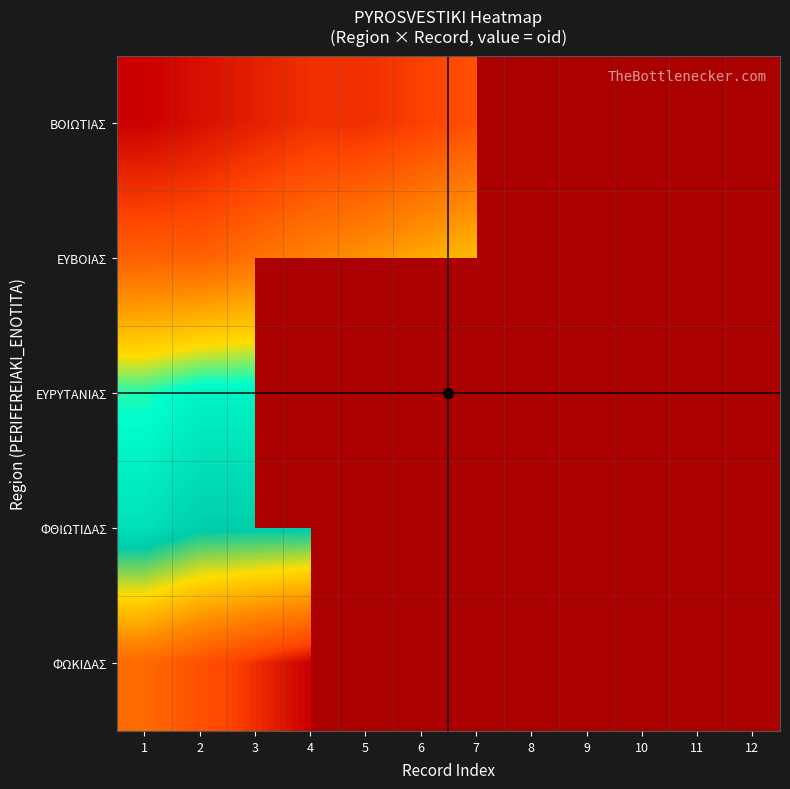

Count the number of categories in the chart.

12